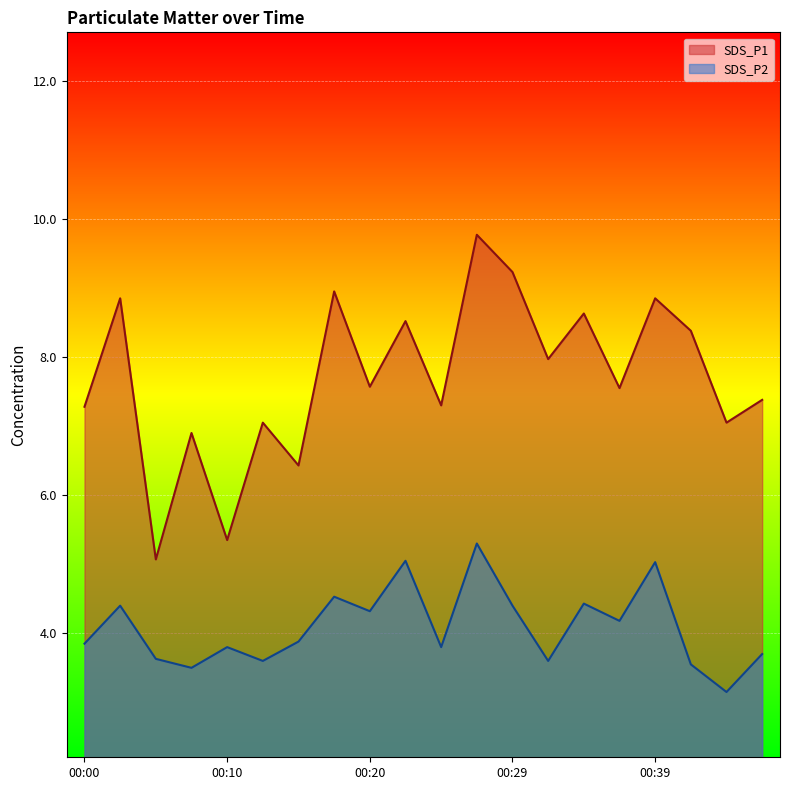

What is the sum of all SDS_P2 values?

81.7